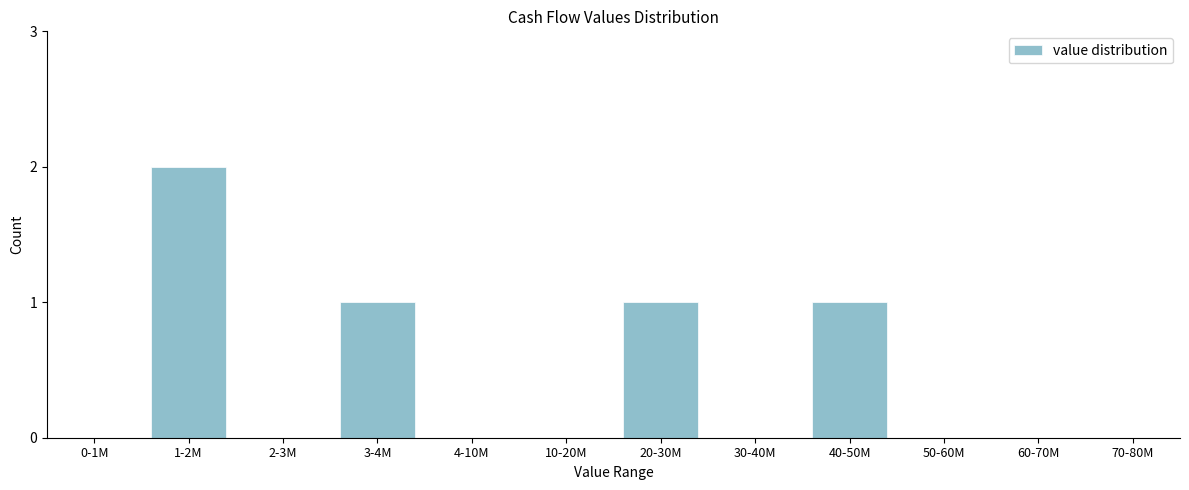

Reading left to right, transcribe all the data shown in this chart.

0-1M=0	1-2M=2	2-3M=0	3-4M=1	4-10M=0	10-20M=0	20-30M=1	30-40M=0	40-50M=1	50-60M=0	60-70M=0	70-80M=0